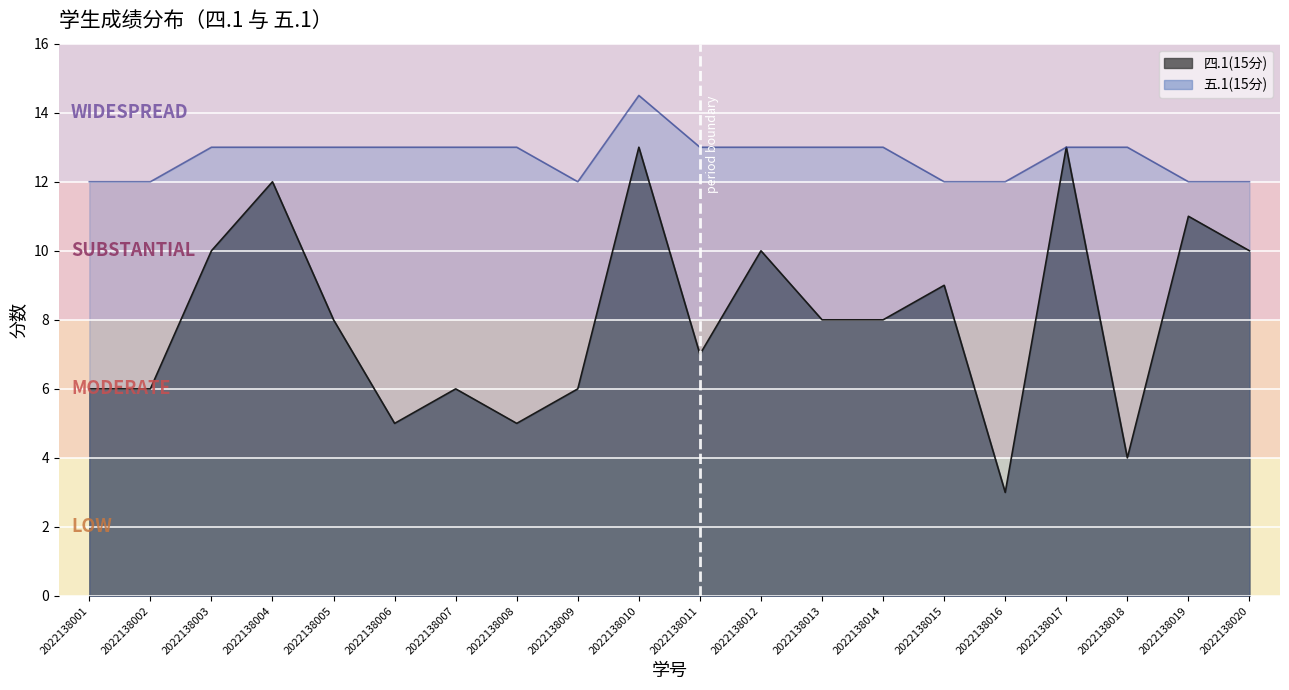

At which label does 五.1(15分) first exceed 13?

2022138010